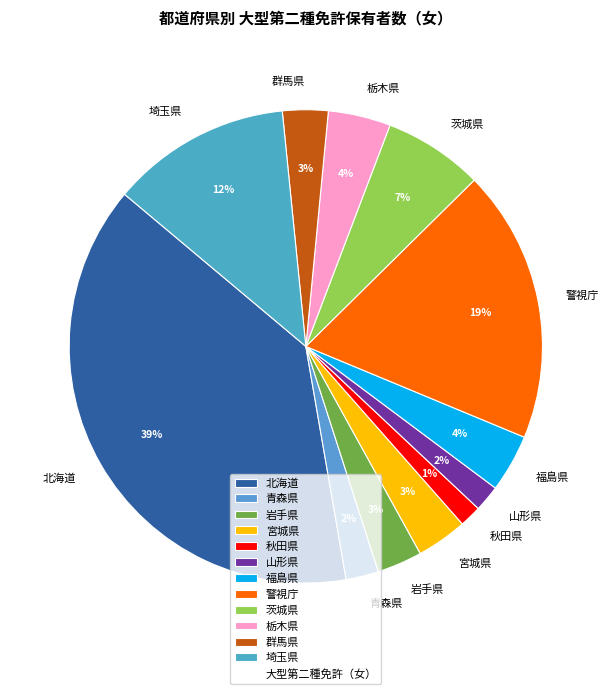

How many segments does this pie chart have?

12